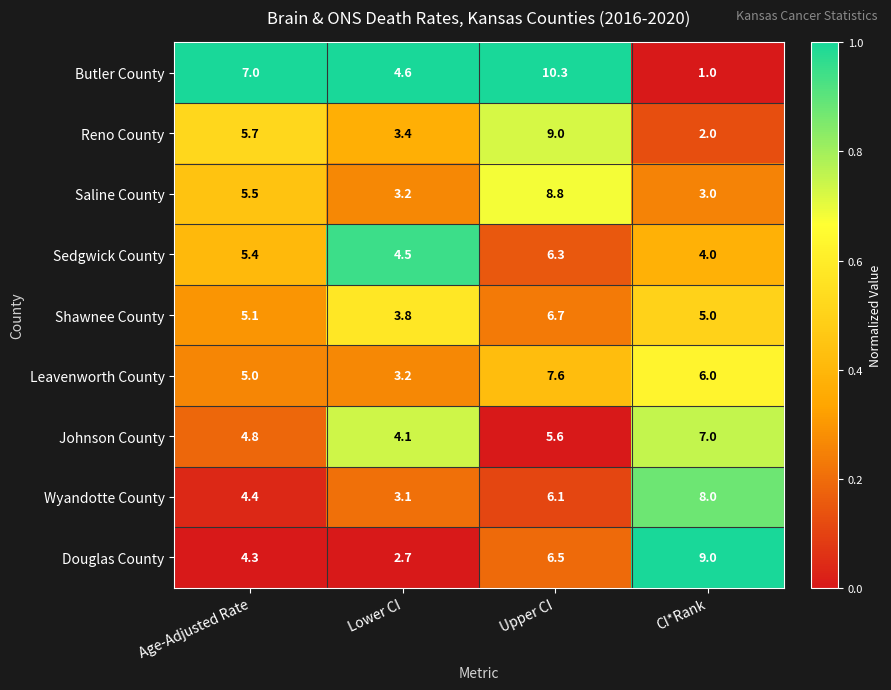

What is the average value of the Saline County series?

5.1